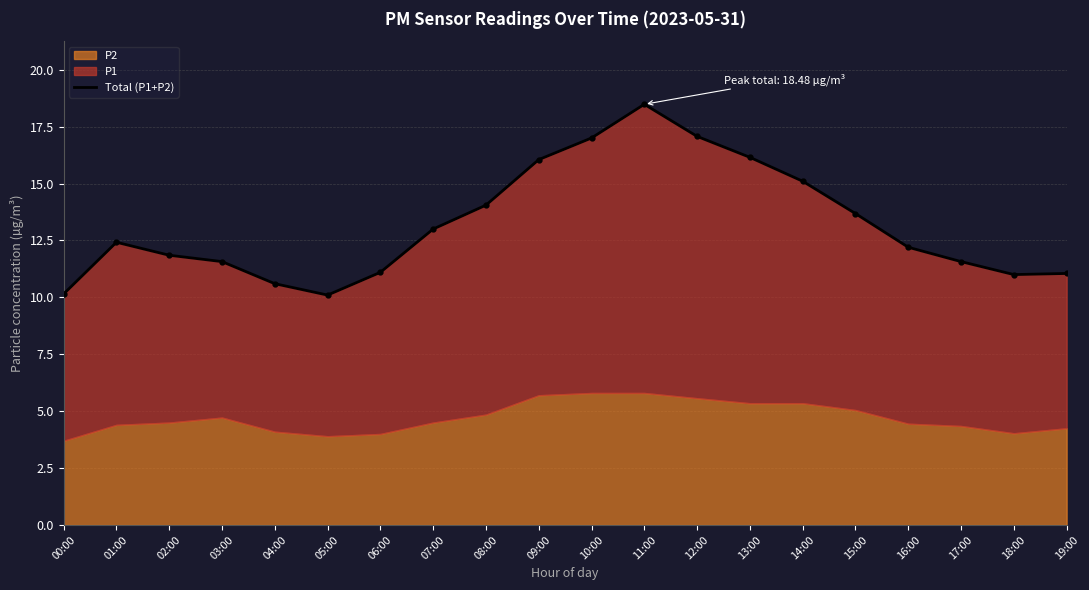

Approximately how many times larger is the value at 05:00 compared to 11:00?

0.5